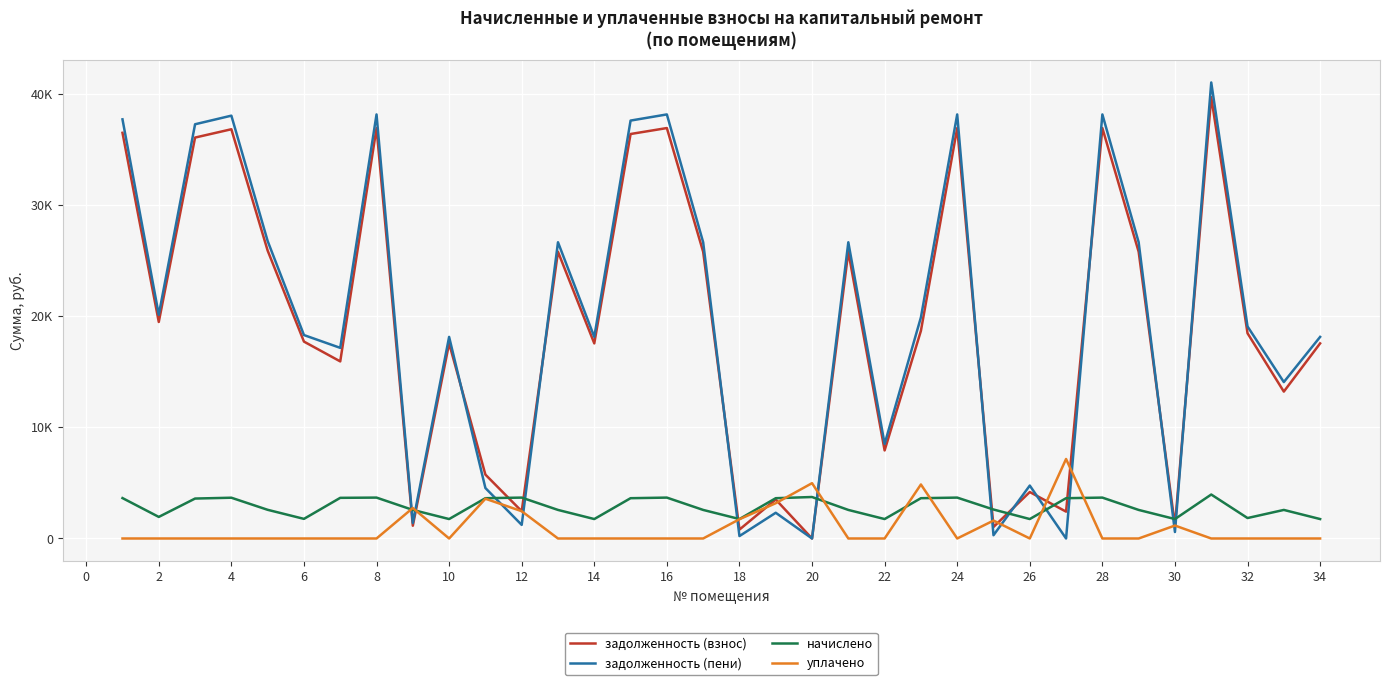

Reading left to right, what are all the values shown in this chart?

задолженность (взнос): 36476.2	19468.3	36048.3	36796.9	25886.3	17703.2	15922.3	36904.0	1147.3	17542.7	5744.0	2451.1	25779.4	17542.7	36369.1	36904.0	25779.4	800.3	3504.3	0.0	25779.4	7918.7	18673.0	36904.0	1034.3	4176.3	2414.7	36904.0	25779.4	1162.7	39685.2	18452.0	13208.4	17542.7
задолженность (пени): 37687.4	20114.7	37245.3	38018.8	26745.9	18291.0	17140.6	38129.4	1390.4	18125.2	4536.3	1222.6	26635.4	18125.2	37576.8	38129.4	26635.4	217.8	2312.9	0.0	26635.4	8501.2	19880.7	38129.4	292.8	4758.9	0.0	38129.4	26635.4	582.0	41003.0	19064.8	14064.4	18125.2
начислено: 3633.7	1939.4	3591.1	3665.7	2578.8	1763.5	3655.0	3676.3	2568.1	1747.6	3623.0	3676.3	2568.1	1747.6	3623.0	3676.3	2568.1	1747.6	3623.0	3729.6	2568.1	1747.6	3623.0	3676.3	2605.4	1747.6	3623.0	3676.3	2568.1	1747.6	3953.3	1838.2	2568.1	1747.6
уплачено: 0.0	0.0	0.0	0.0	0.0	0.0	0.0	0.0	2741.5	0.0	3574.1	2454.0	0.0	0.0	0.0	0.0	0.0	1731.8	3171.5	4974.0	0.0	0.0	4856.9	0.0	1610.0	0.0	7148.2	0.0	0.0	1163.2	0.0	0.0	0.0	0.0